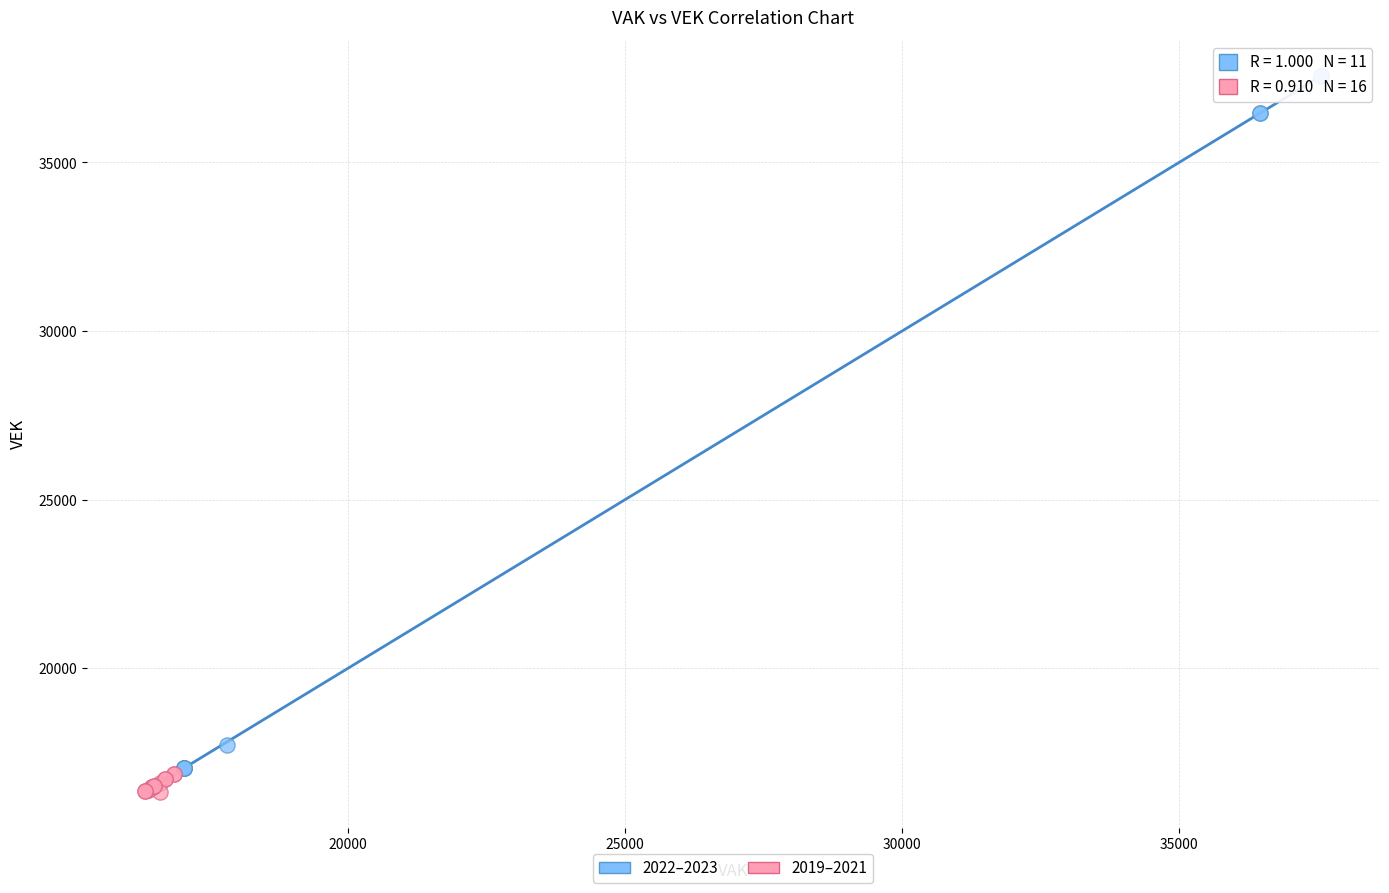

Which series has the widest spread of Y values?

2022–2023